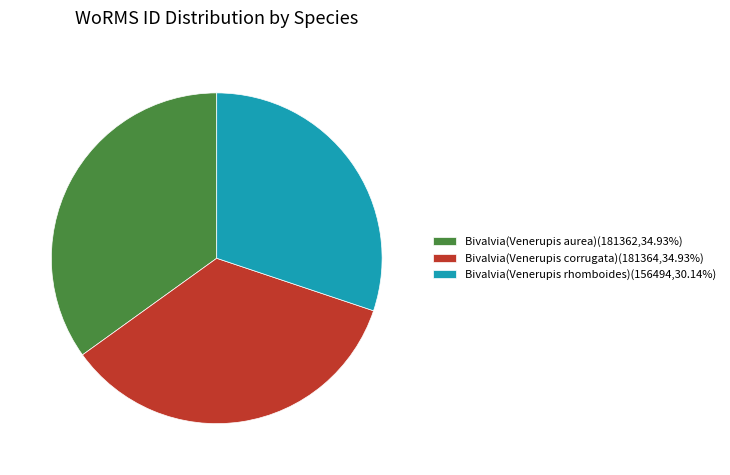

Does Bivalvia(Venerupis rhomboides)(156494,30.14%) represent more than half of the total?

No